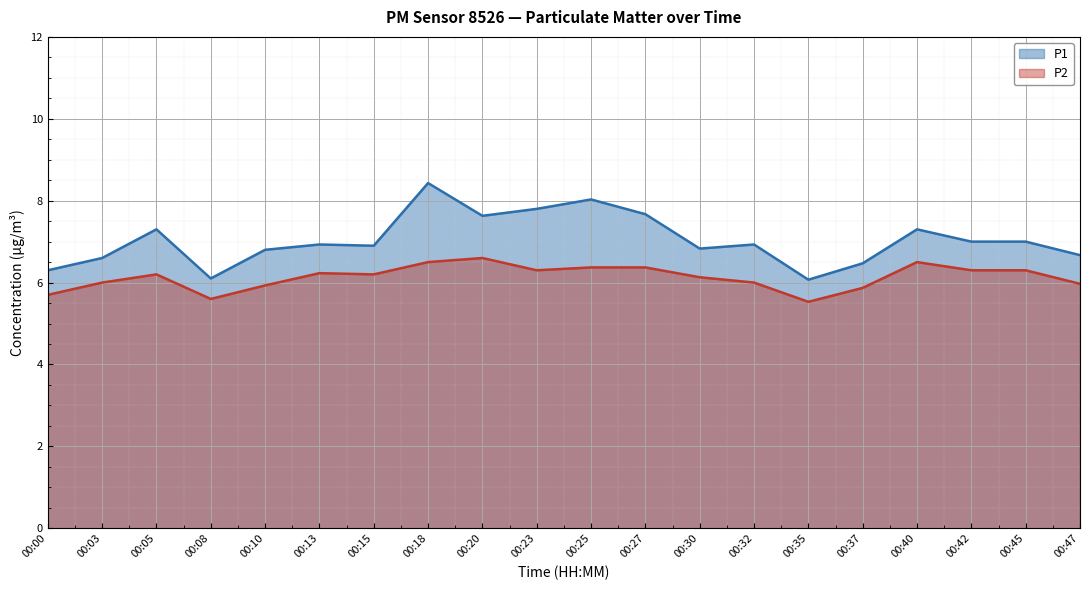

What is the value of the P1 point at the 18th from the left?

7.0